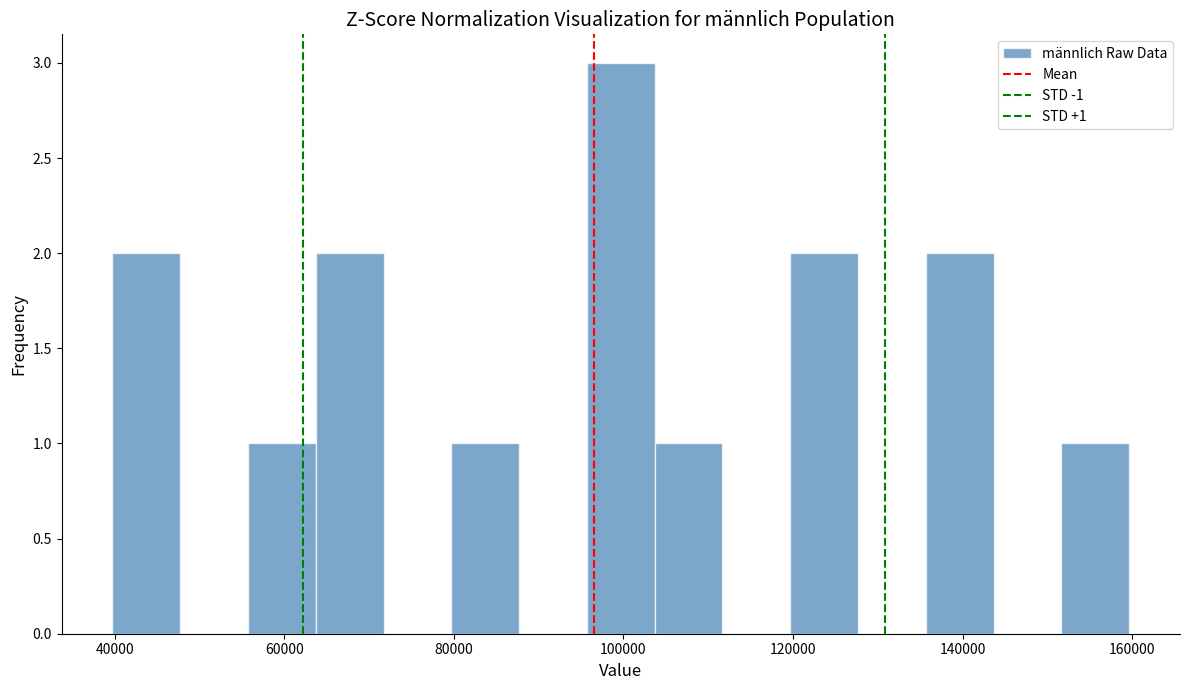

Read against the x-axis, roughly where is the centre of the tallest bar?

100000